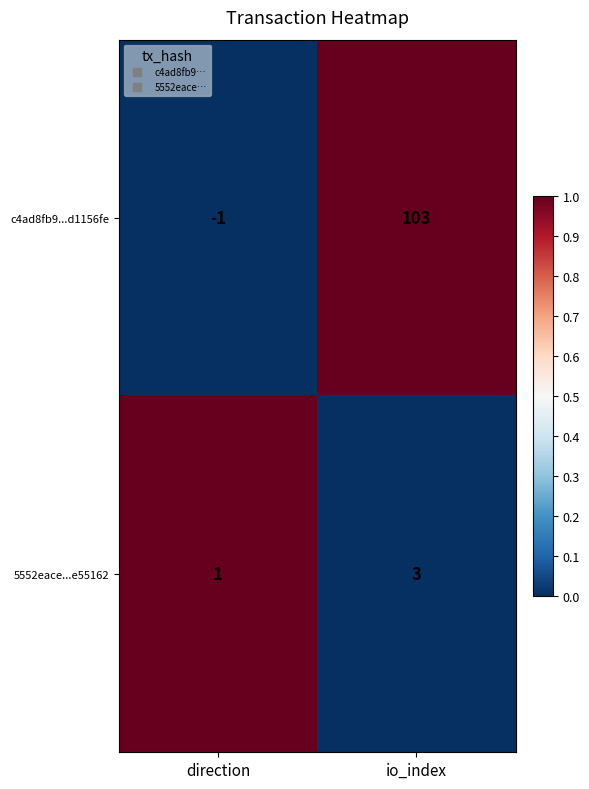

What is the greatest value displayed?

103